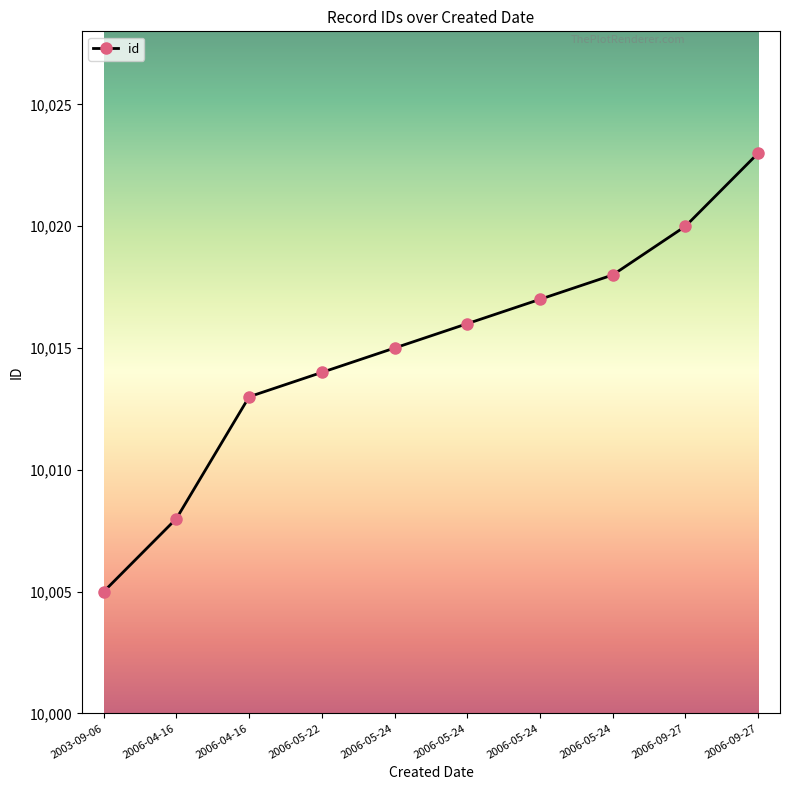

True or false: the data shows 17807 at 2006-05-24.

False